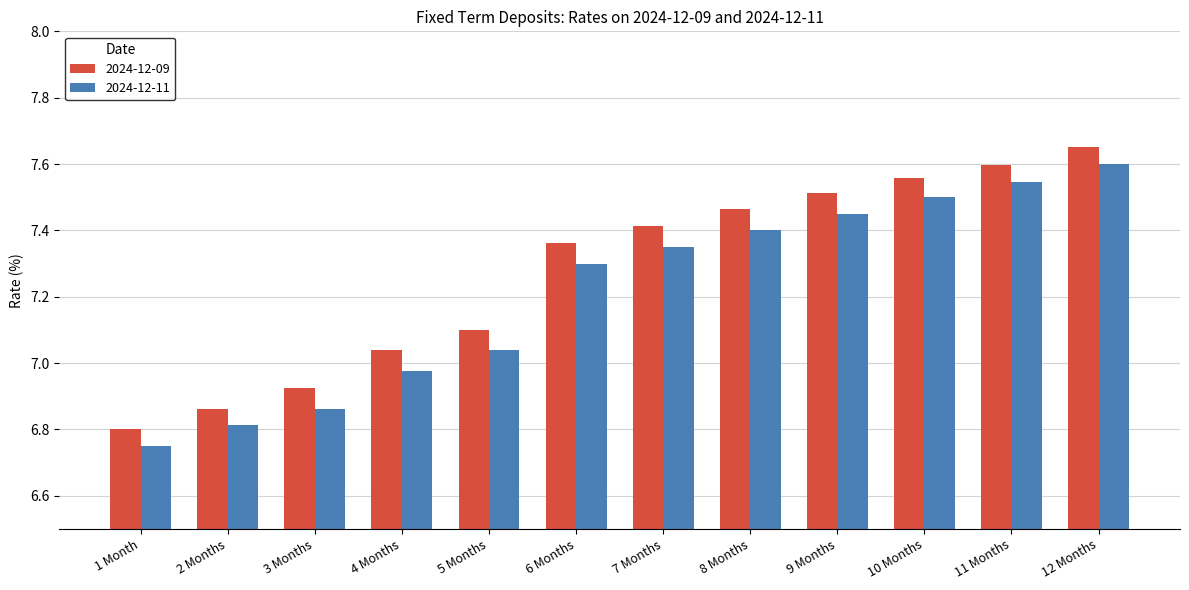

What is the average value of the 2024-12-11 series?

7.2